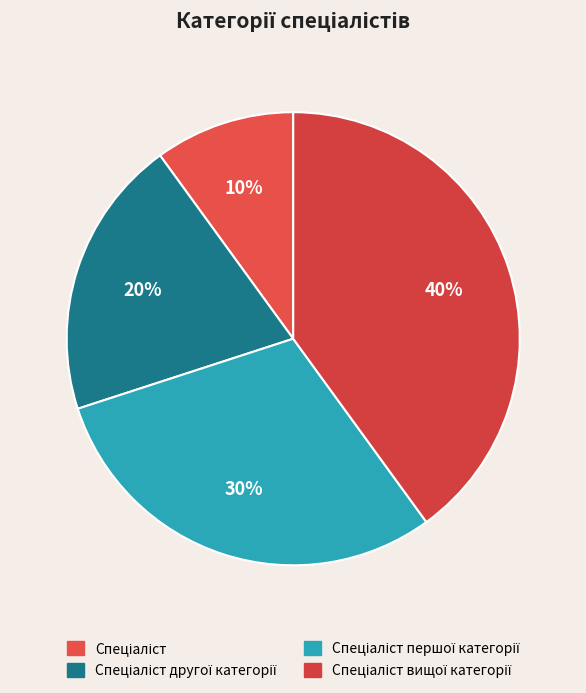

Is there any slice that represents more than half of the pie?

No